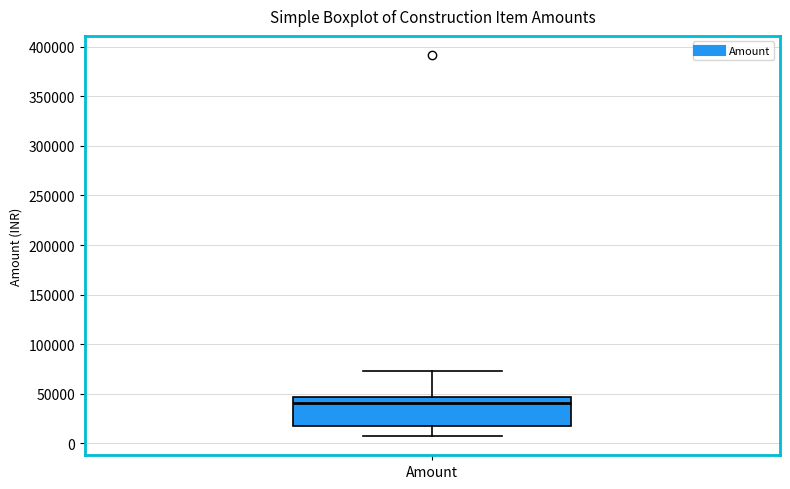

Where is the upper edge of the box for Amount on the y-axis? The values are not printed on the chart, so give them approximately, as read against the axis.

45000